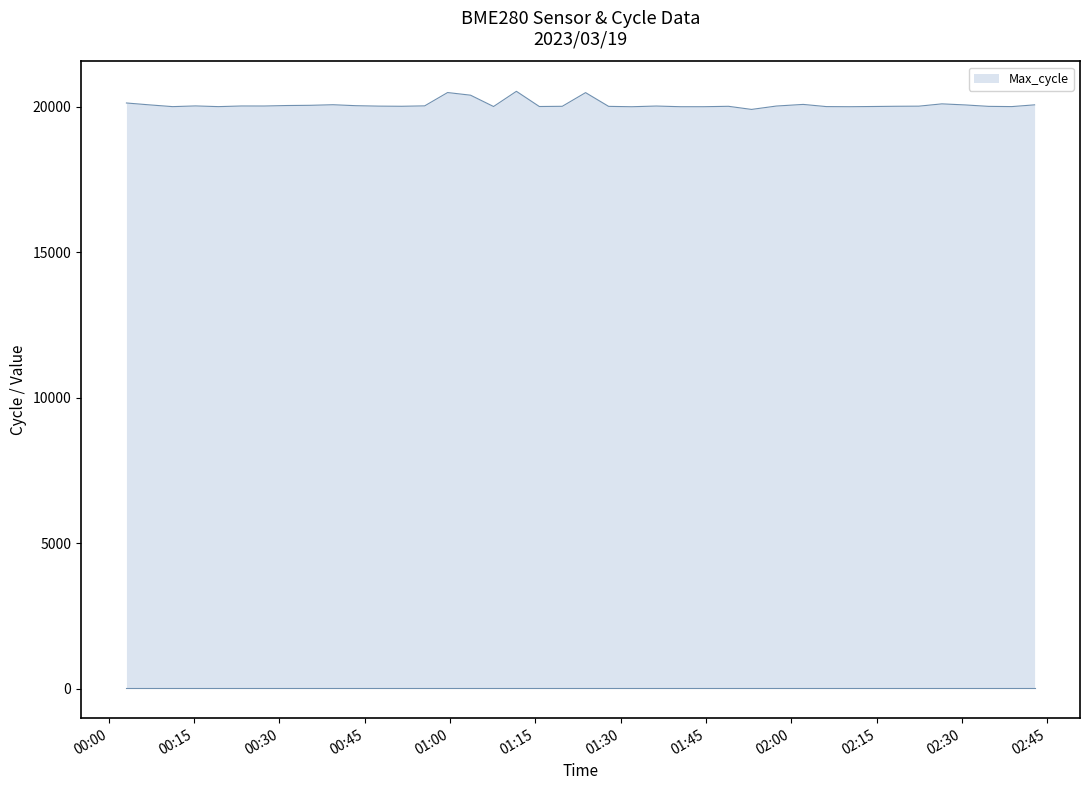

What is the difference between the maximum and minimum values?

622